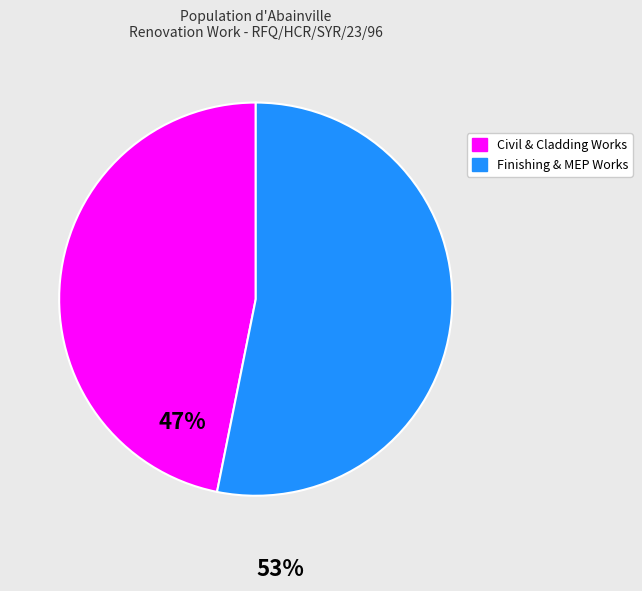

How many segments does this pie chart have?

2